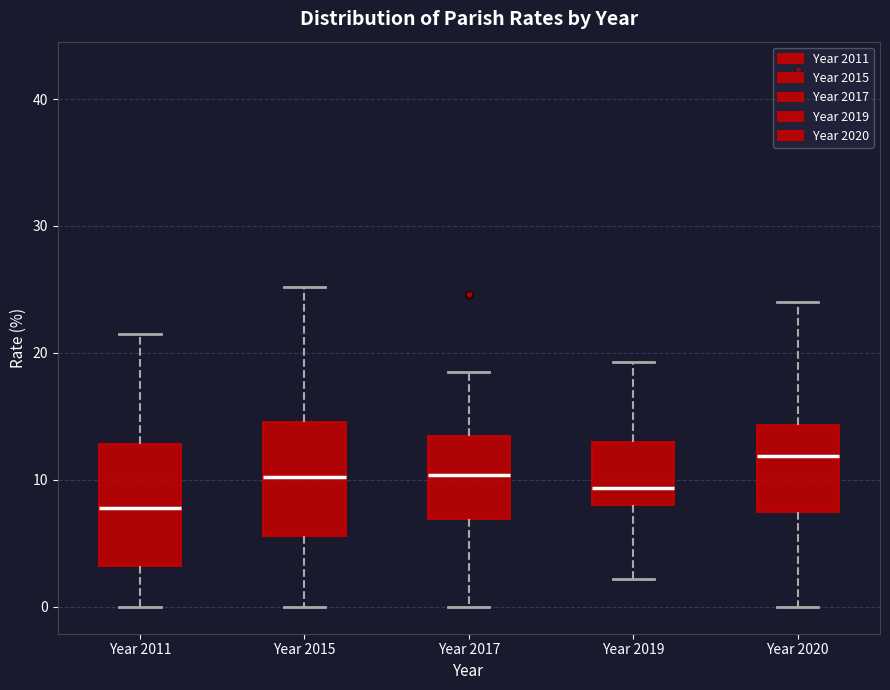

Where does the upper whisker of the box for Year 2011 end on the y-axis? The values are not printed on the chart, so give them approximately, as read against the axis.

22